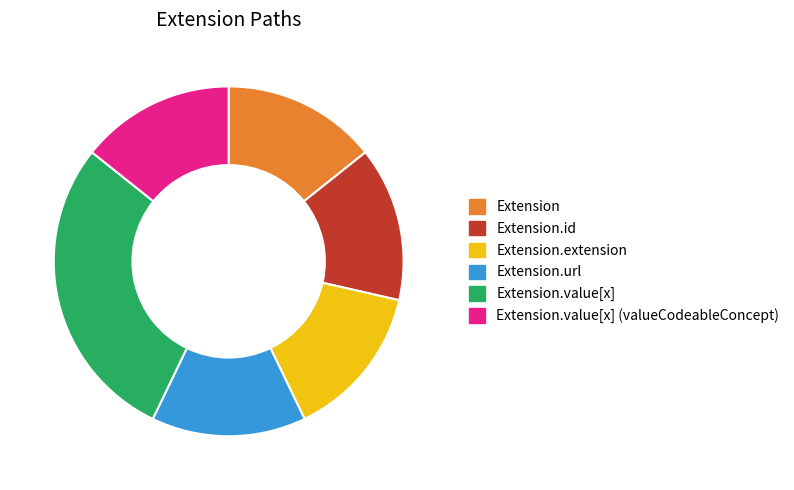

Which category has the biggest portion of the pie?

Extension.value[x]